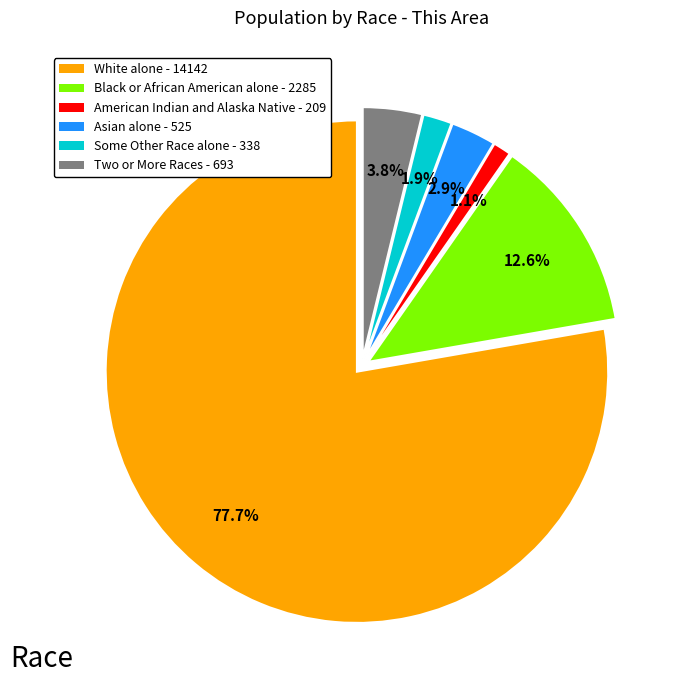

Which category has the biggest portion of the pie?

White alone